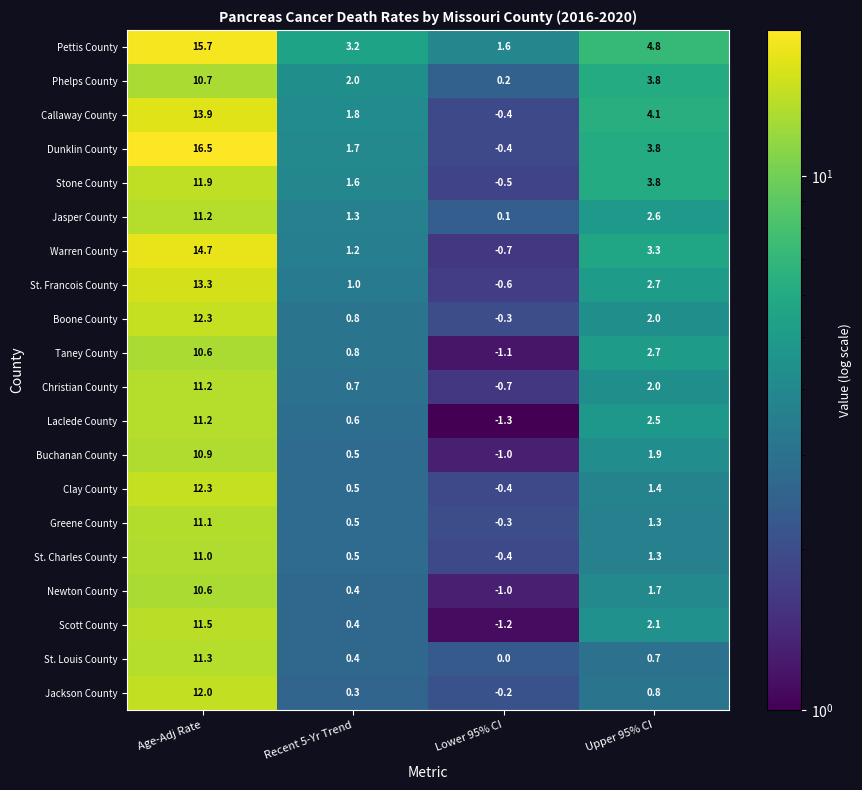

Which series has the largest range (max minus min)?

Dunklin County